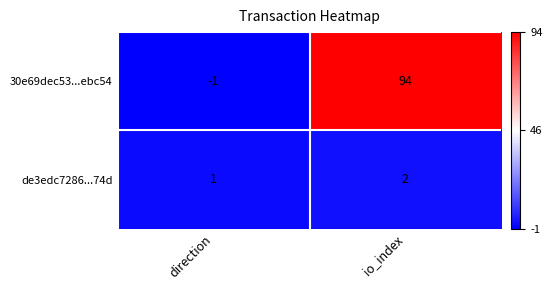

Reading right to left, list all the values displayed in this chart.

30e69dec53...ebc54: io_index=94	direction=-1
de3edc7286...74d: io_index=2	direction=1